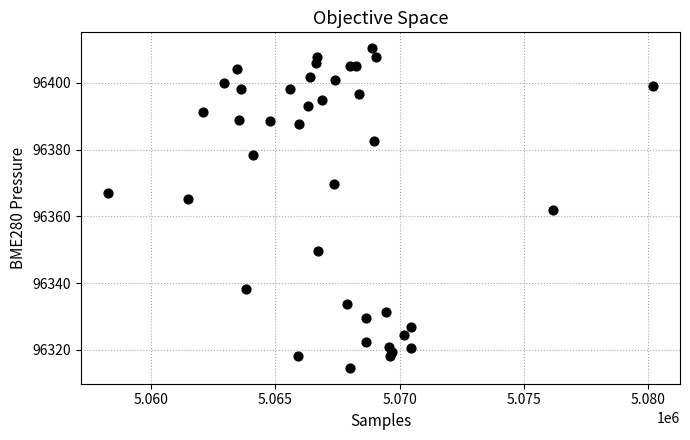

What is the range of Y values (max minus min)?

95.7